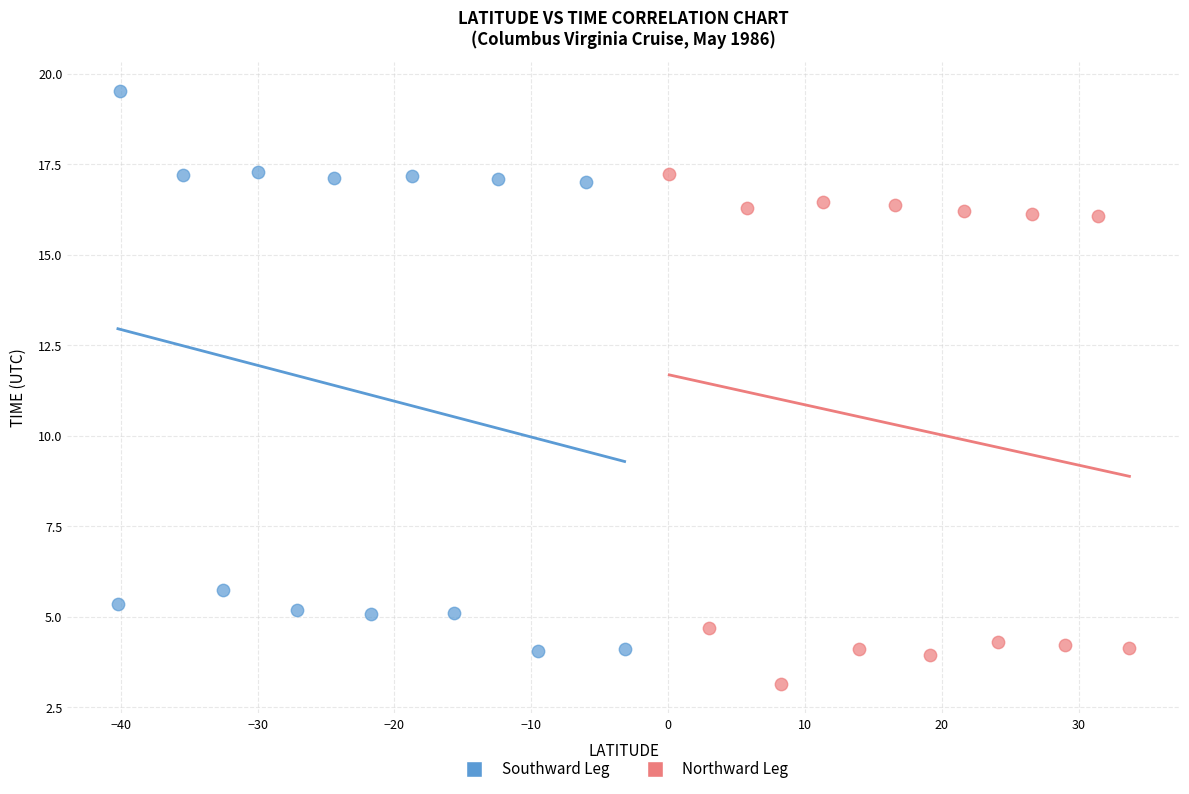

Which series has the largest Y range (max minus min)?

Southward Leg